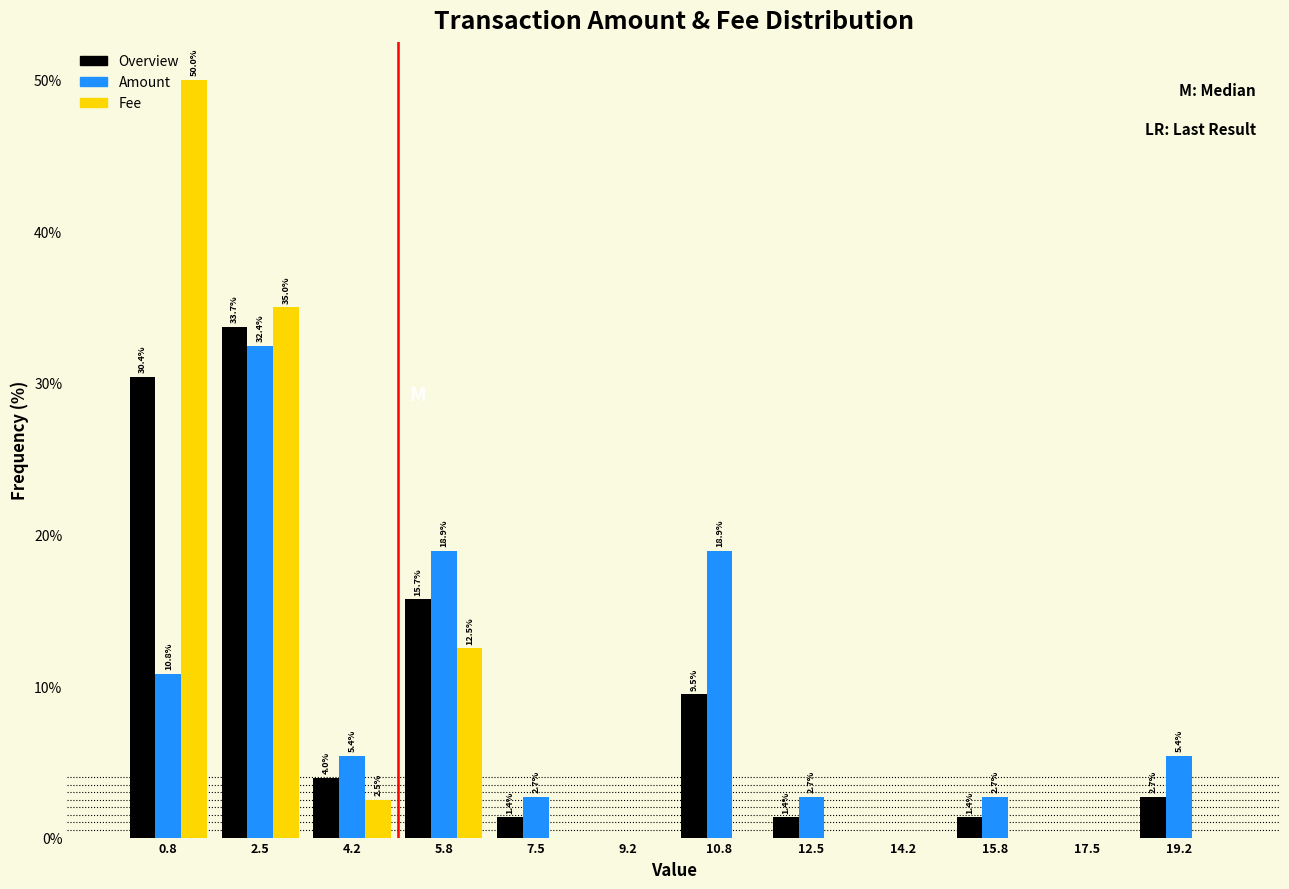

In the Amount series, which range on the x-axis has the tallest bar?

1.6 to 3.4